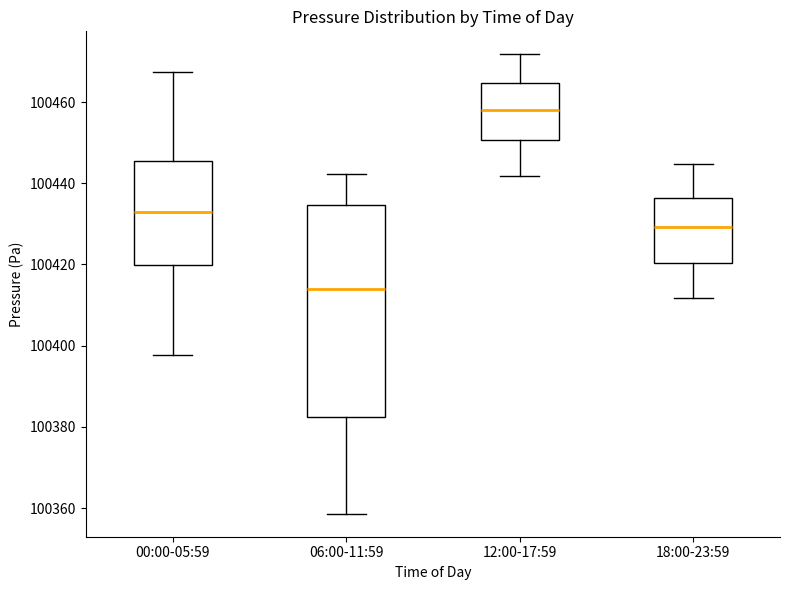

Where does the median line of the box for 00:00-05:59 sit on the y-axis? The values are not printed on the chart, so give them approximately, as read against the axis.

100432